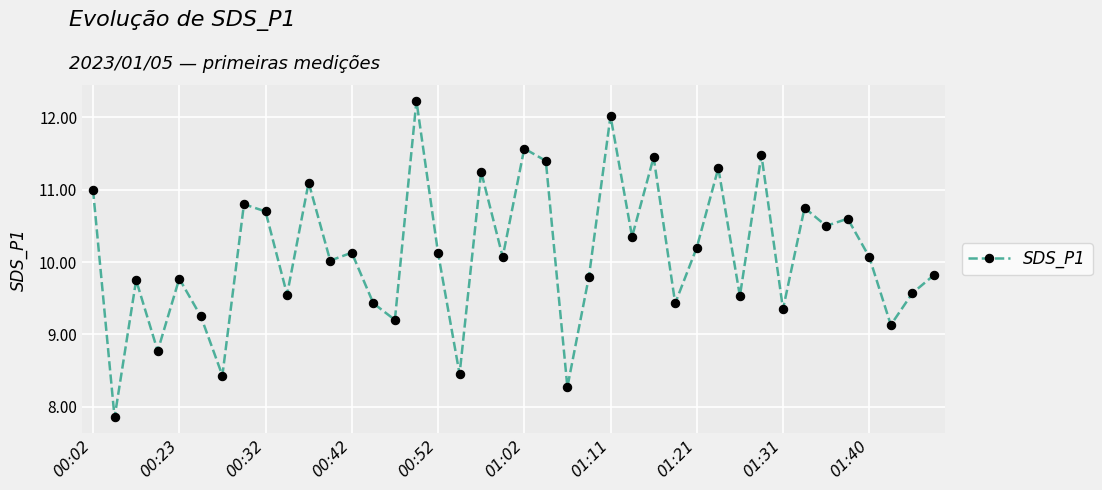

What is the maximum value shown in the chart?

12.2